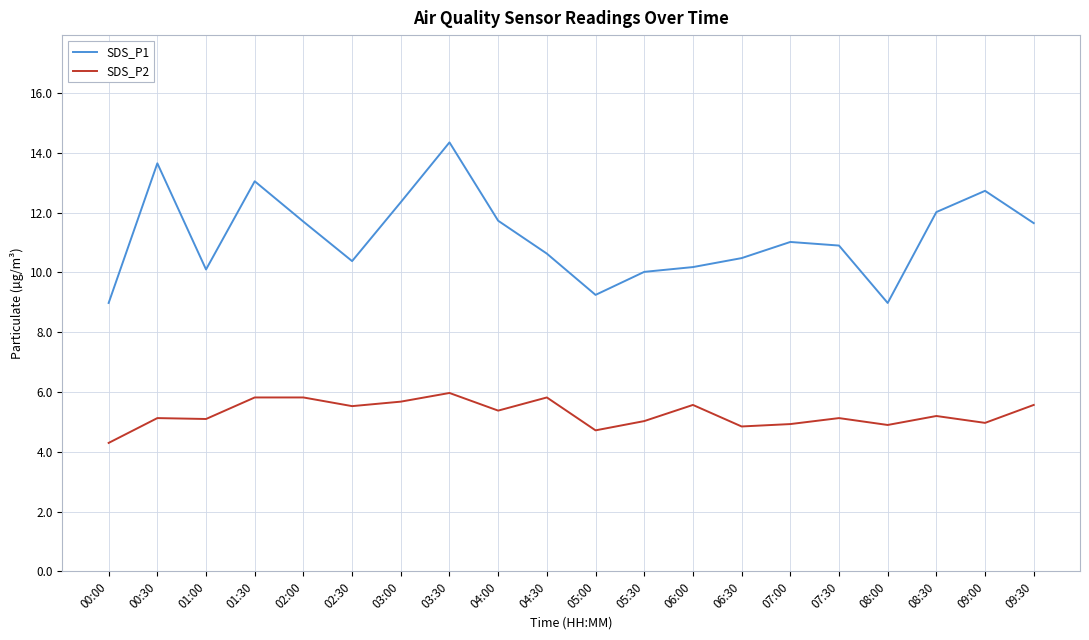

In SDS_P2, how many points are lower than both neighbors (excluding endpoints)?

7